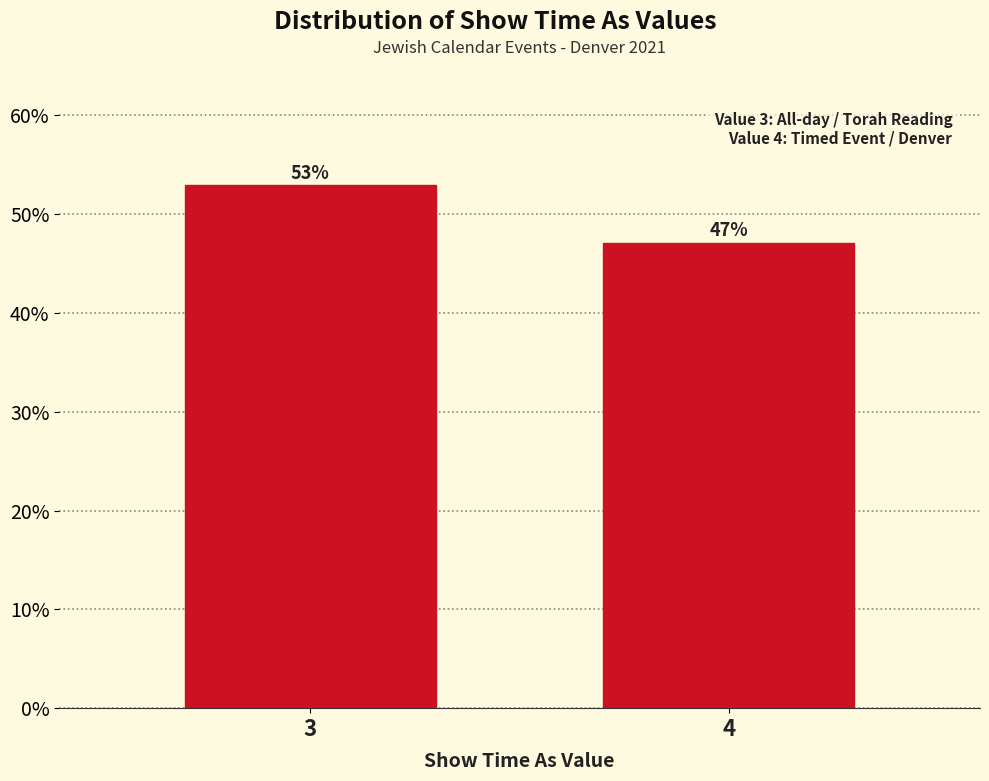

The chart shows a value of 47.1 at 4. True or false?

True